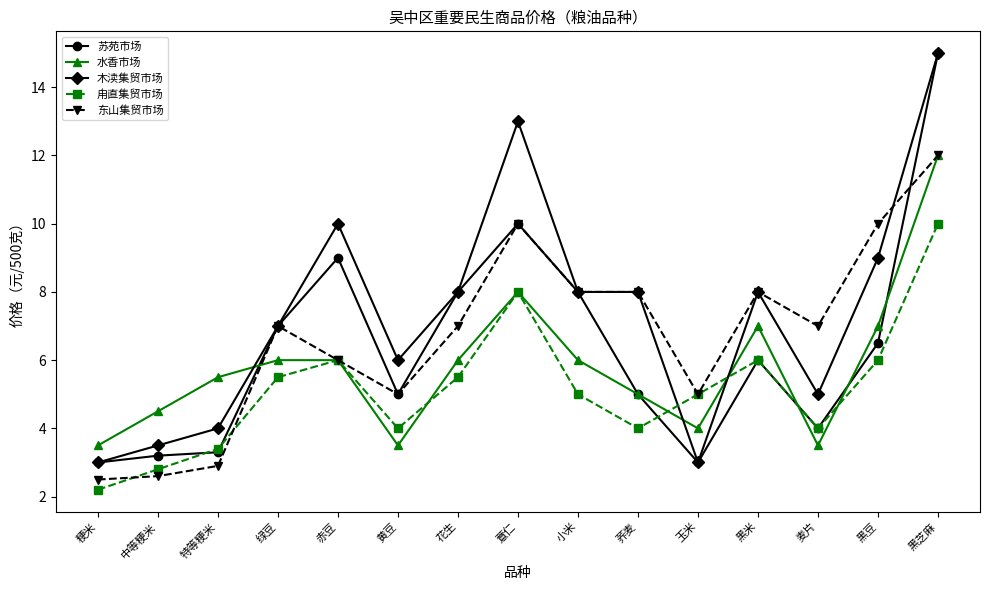

How many categories are shown in the chart?

15